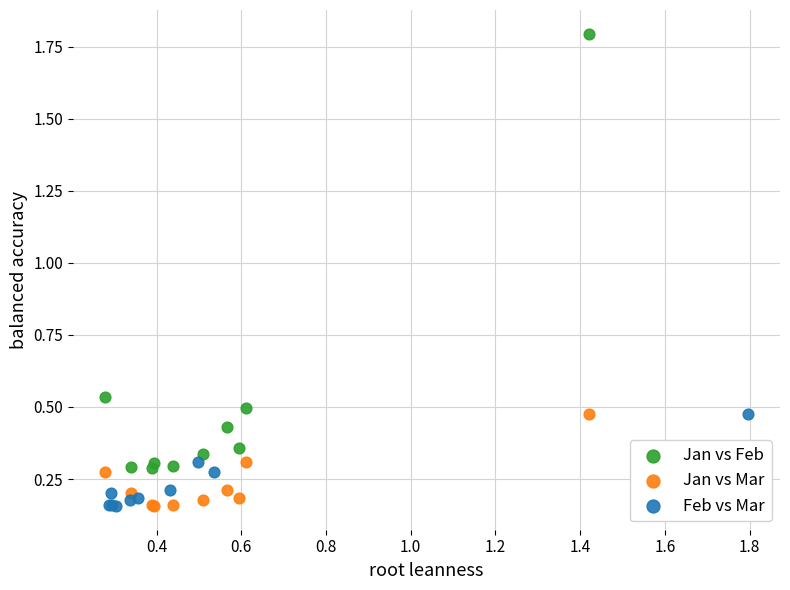

What are all the series names shown in the legend?

Jan vs Feb, Jan vs Mar, Feb vs Mar